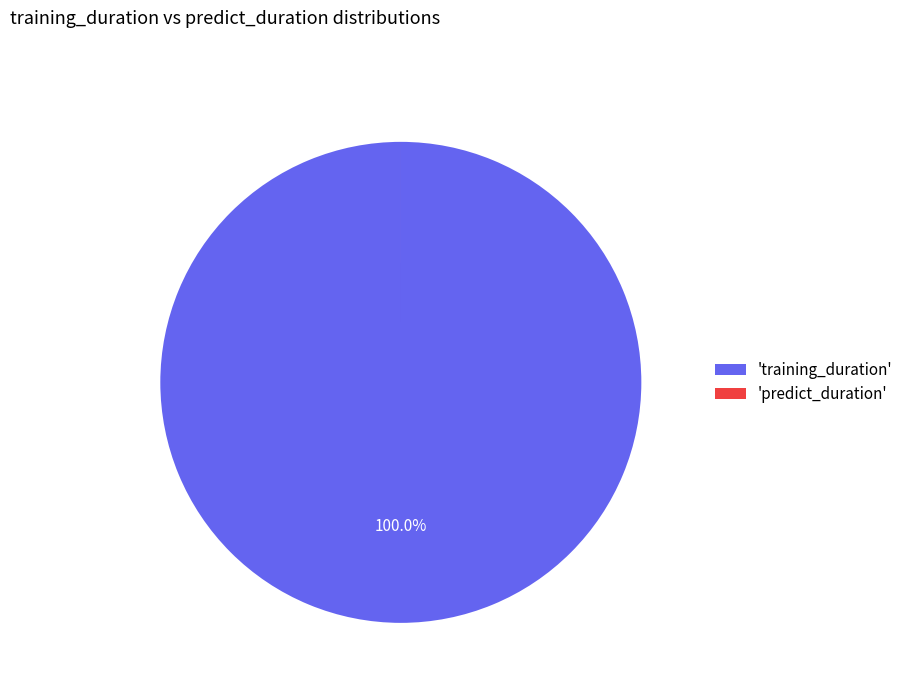

What is the largest slice in the pie chart?

'training_duration'